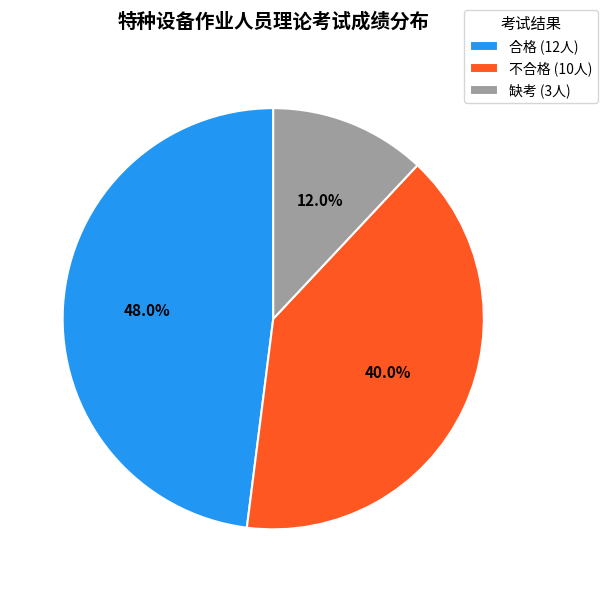

Which slice is the smallest?

缺考